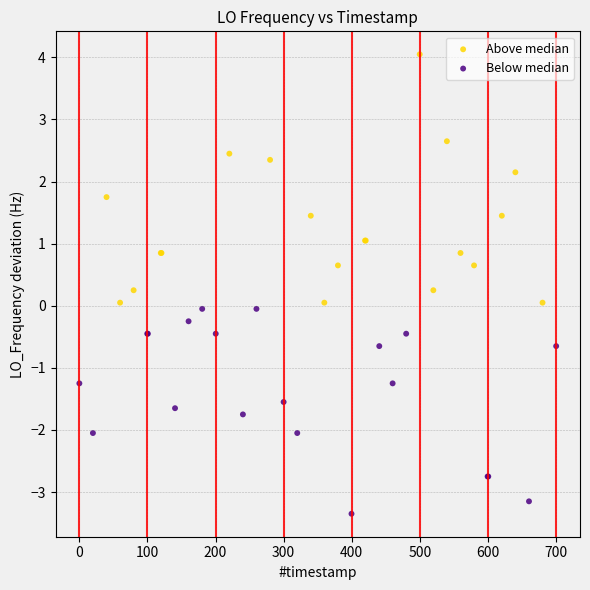

Which series reaches the maximum Y coordinate?

Above median